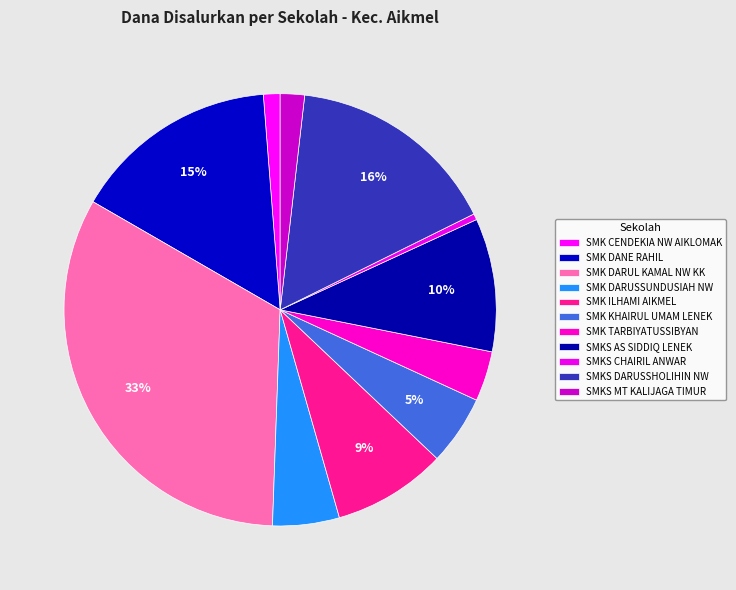

Do SMKS MT KALIJAGA TIMUR and SMK ILHAMI AIKMEL together represent more than half of the pie?

No